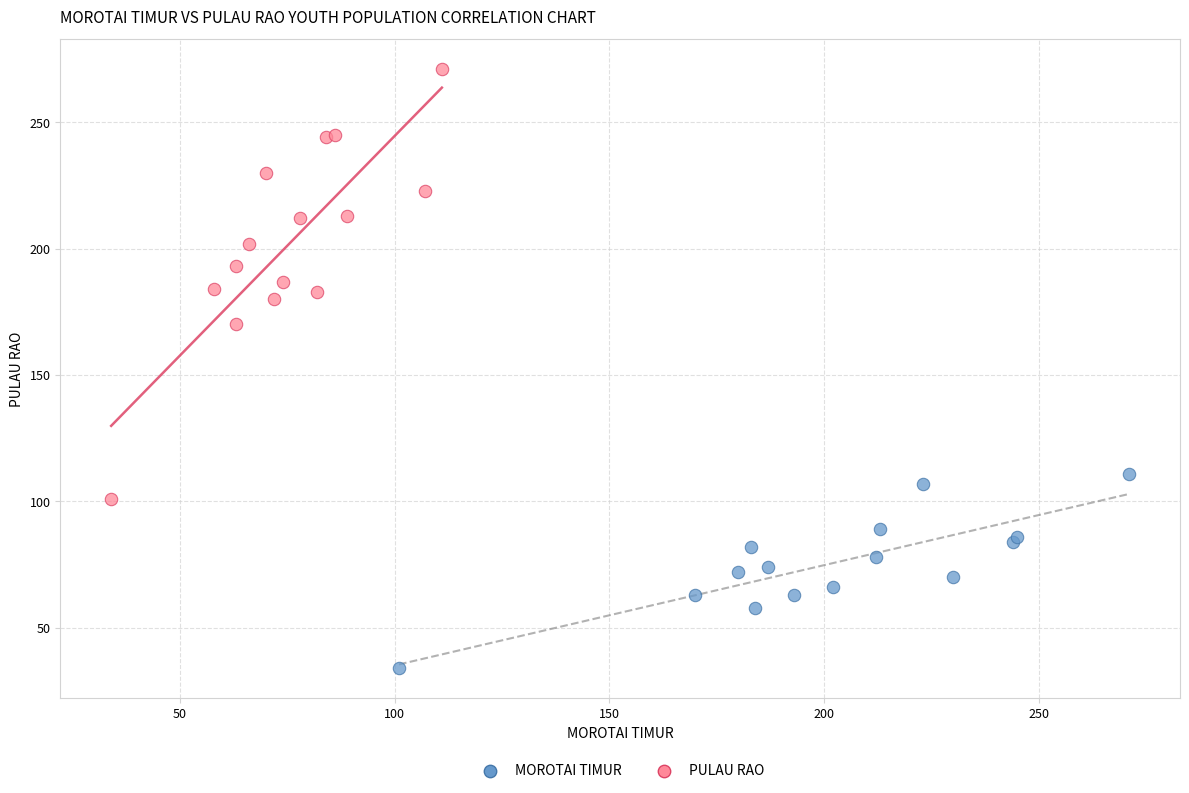

Which series contains the highest Y value?

PULAU RAO